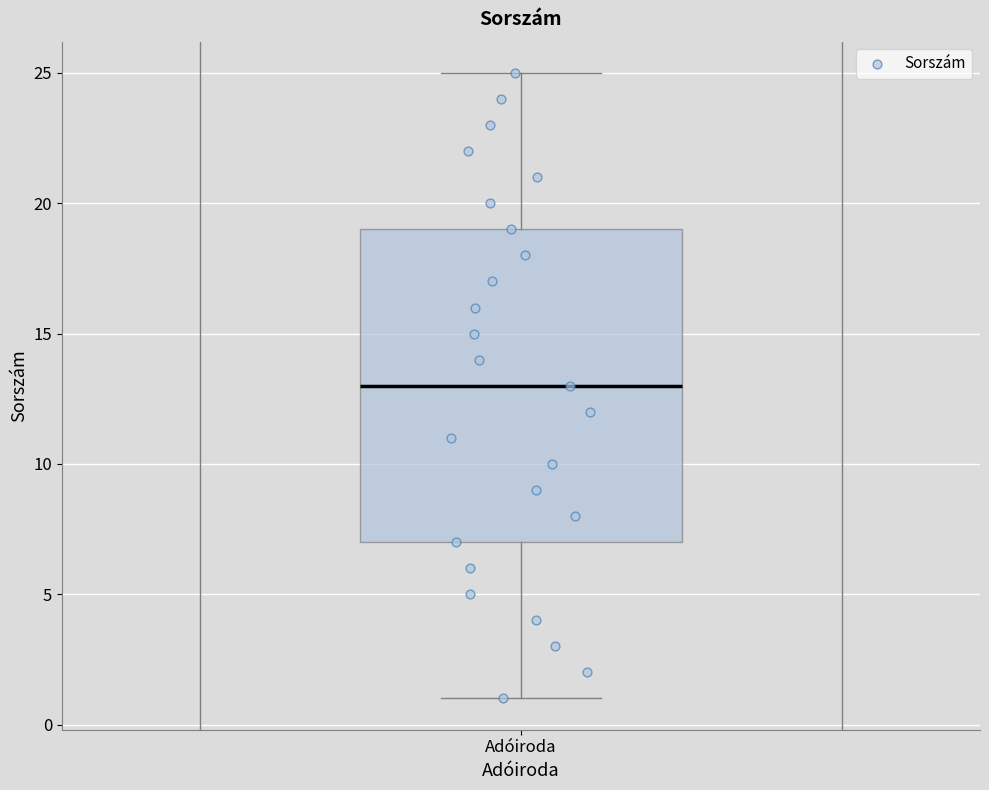

Transcribe this box plot: give where the median line is, the range the box spans, and where the two whiskers end, as read against the y-axis. The values are not printed on the chart, so give them approximately, as read against the axis.

median 13, box 7 to 19, whiskers 1 to 25